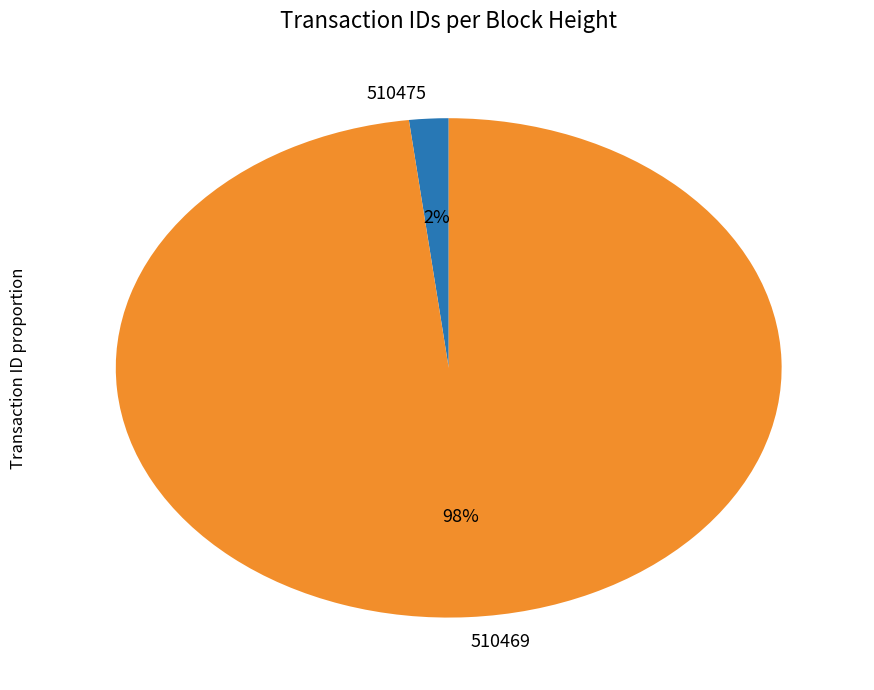

Which slice is the largest?

510469